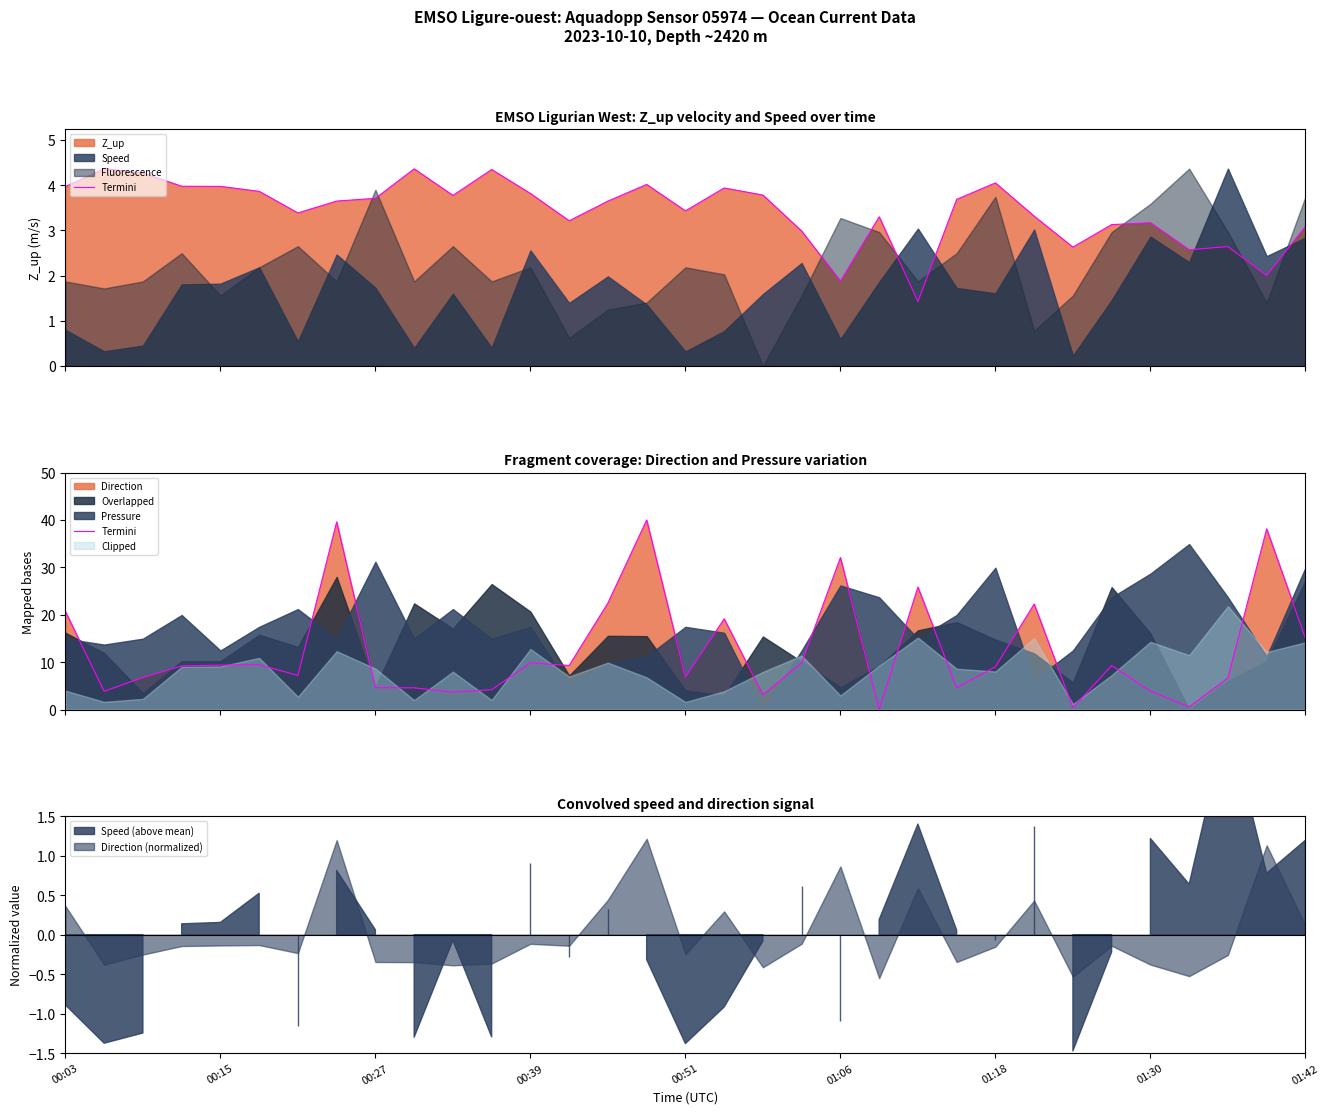

Reading left to right, extract all data points from this chart.

20.7	3.9	6.8	9.2	9.4	9.5	7.2	39.6	4.6	4.6	3.7	4.2	9.9	9.3	22.5	40.0	6.8	19.1	3.1	9.9	32.1	0.0	25.8	4.6	9.0	22.3	0.4	9.3	3.9	0.6	6.7	38.1	15.1